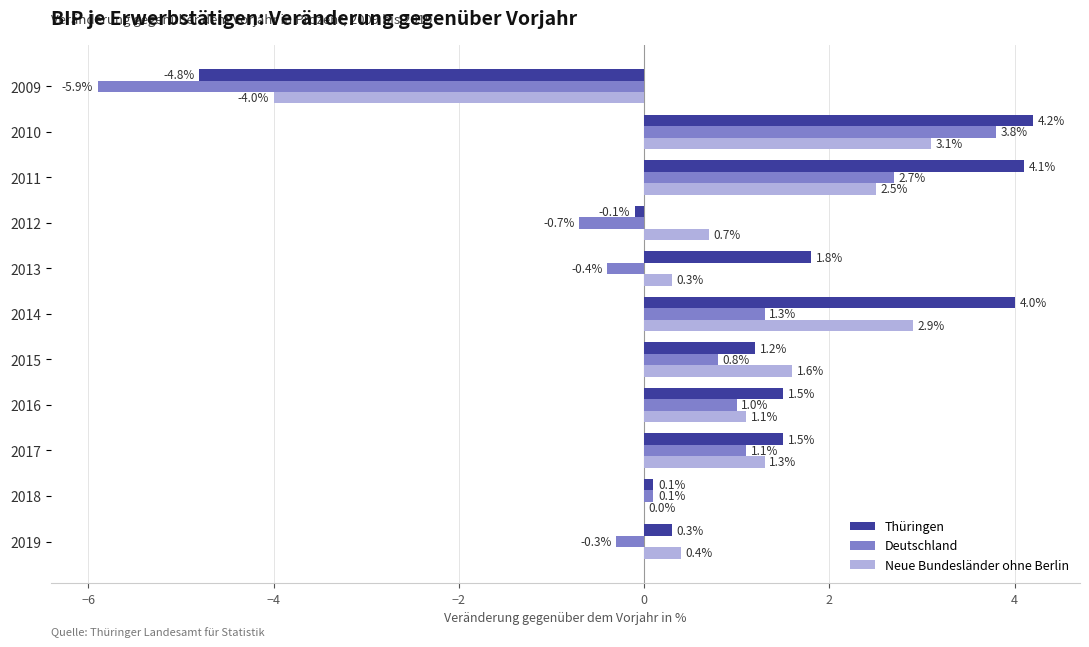

What is the sum of all Thüringen values?

13.8